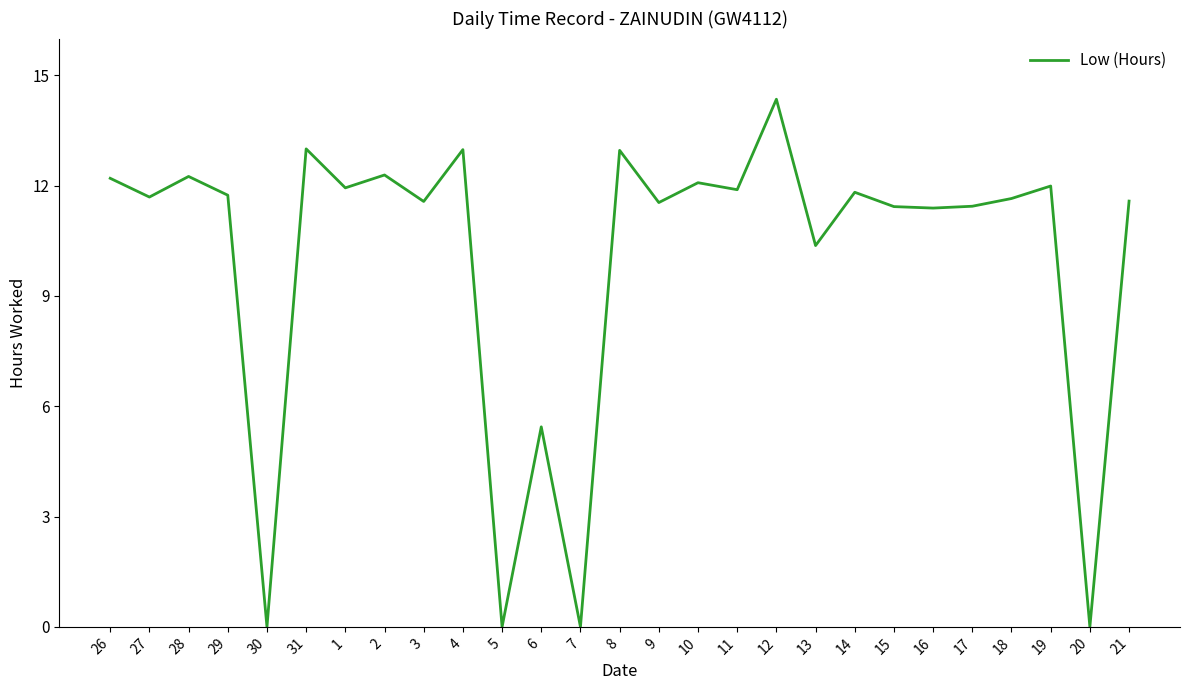

The chart shows a value of 7.9 at 29. True or false?

False